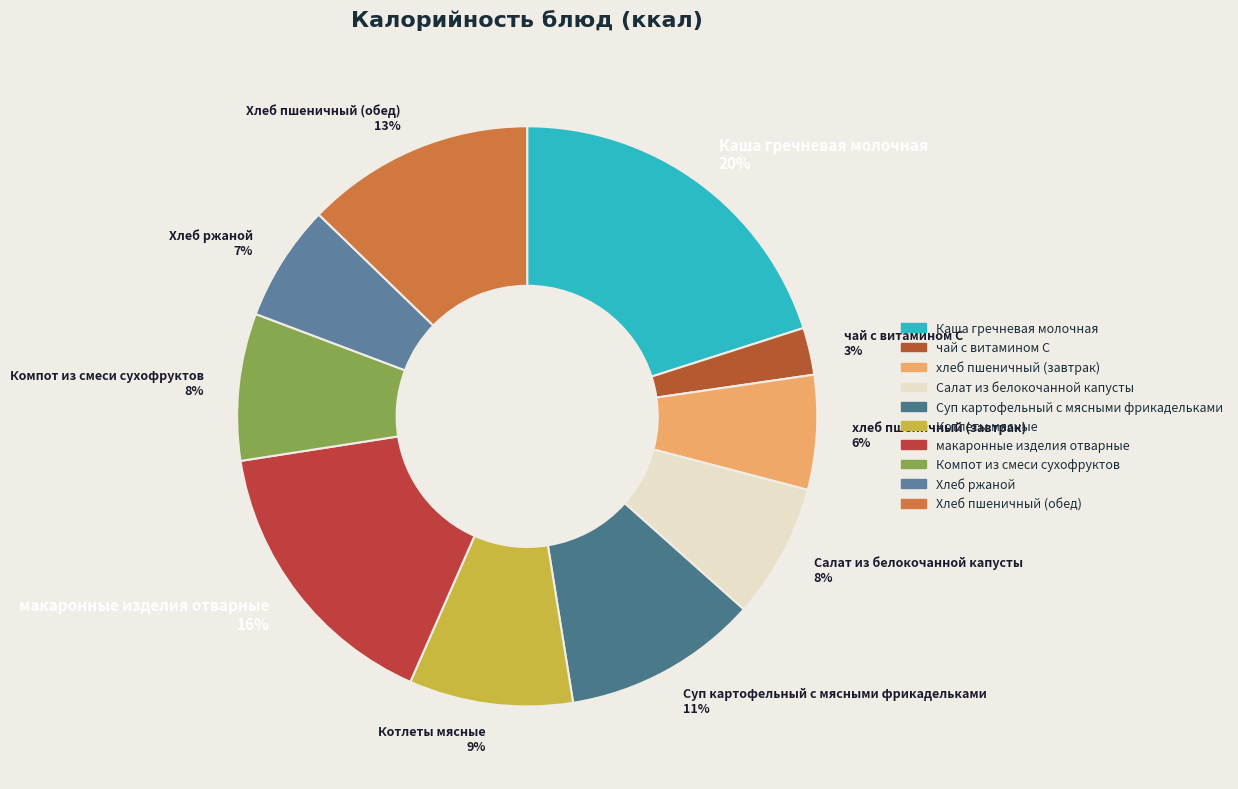

Is the sum of Каша гречневая молочная 20% and Котлеты мясные 9% greater than half?

No